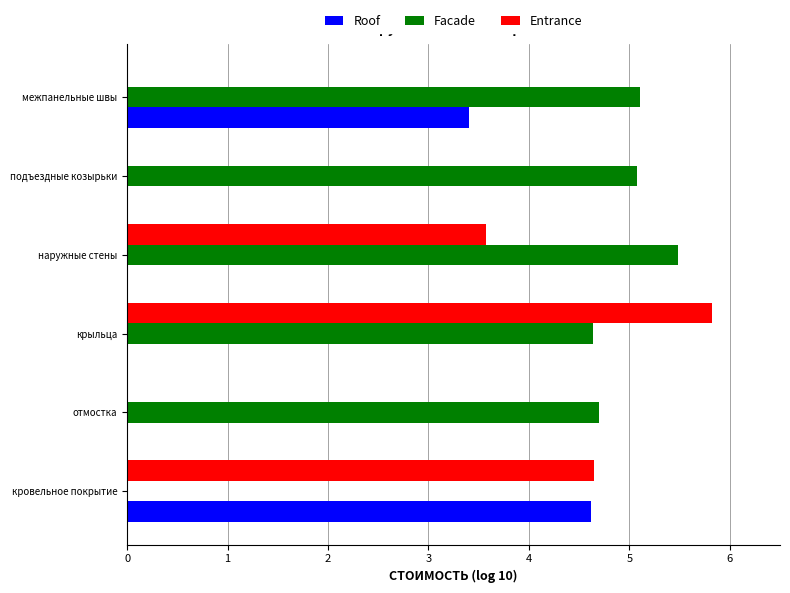

At which category does the chart reach its peak across all series?

крыльца